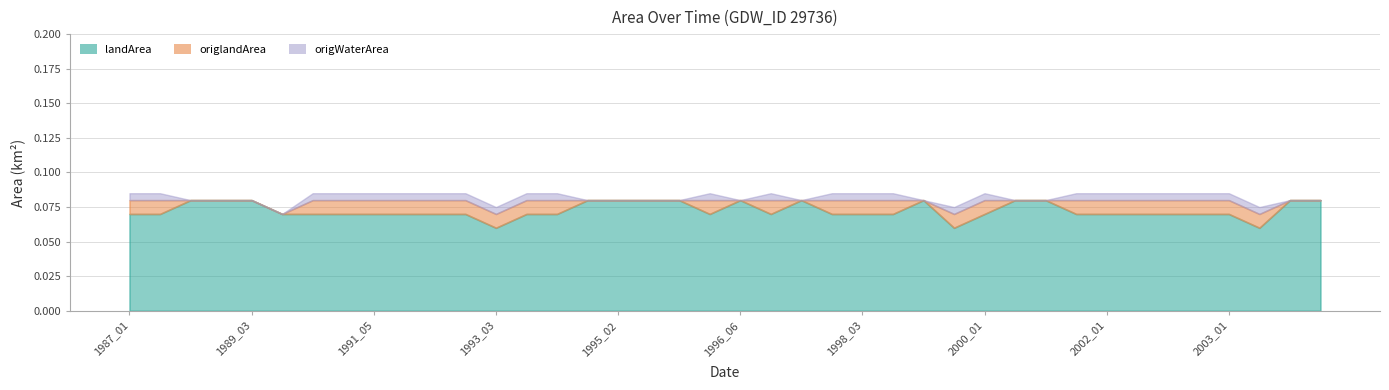

Rank the series at 1987_02 from highest to lowest value.

landArea, origlandArea, origWaterArea